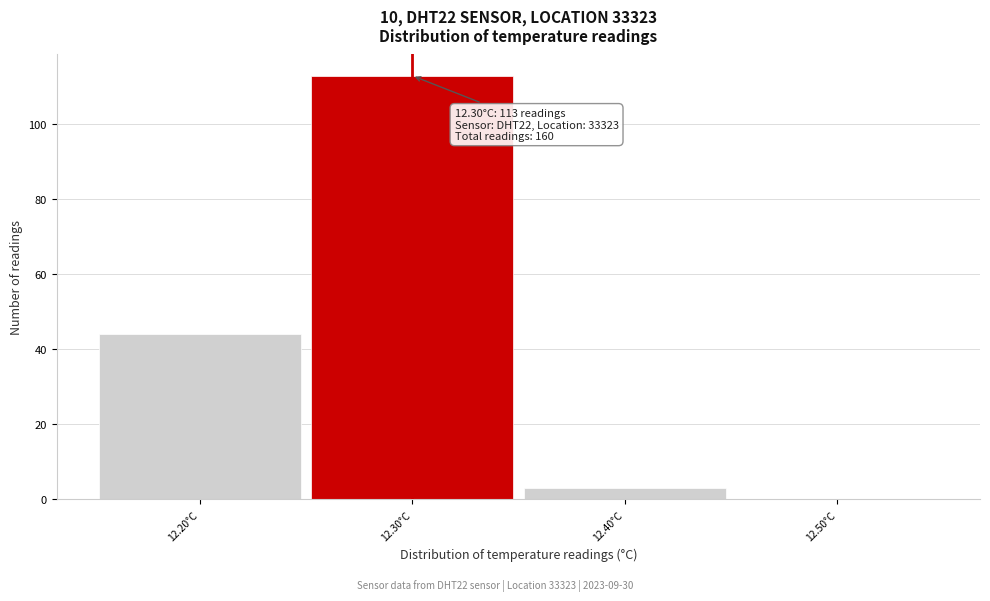

Over which range of the x-axis is the bar tallest?

12.25 to 12.35